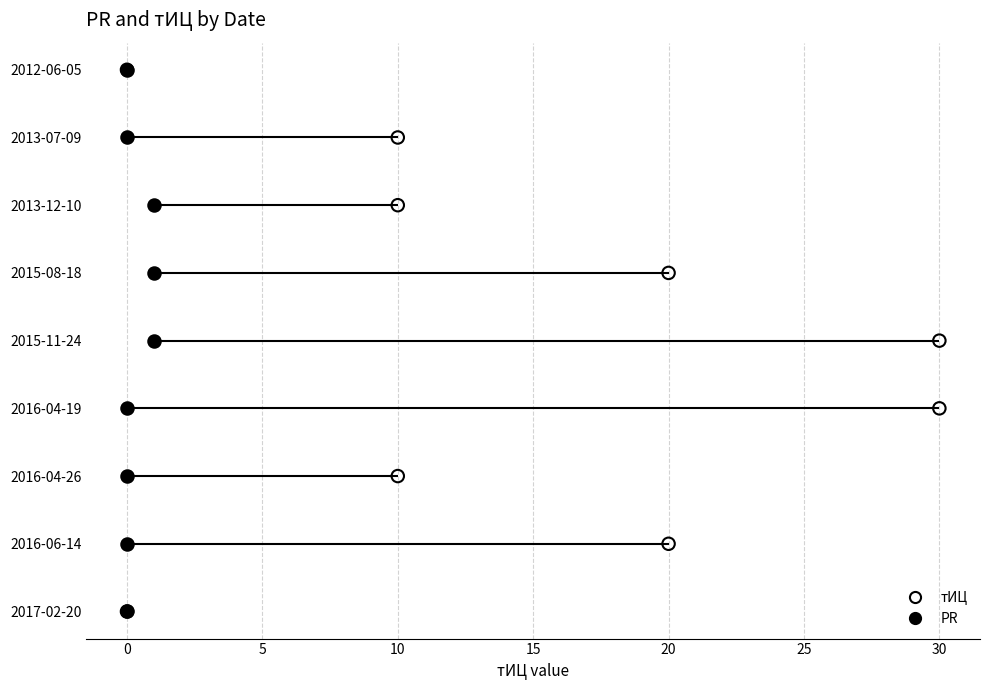

Is the value of PR at 20 greater than the value of тИЦ at 30?

No